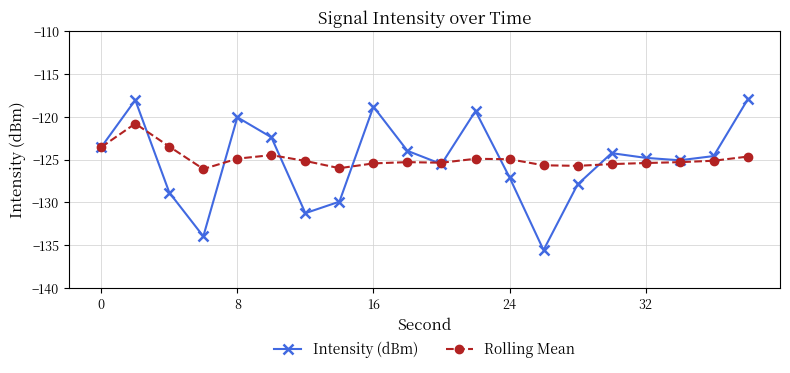

Is this an area chart (filled region under the line)?

No